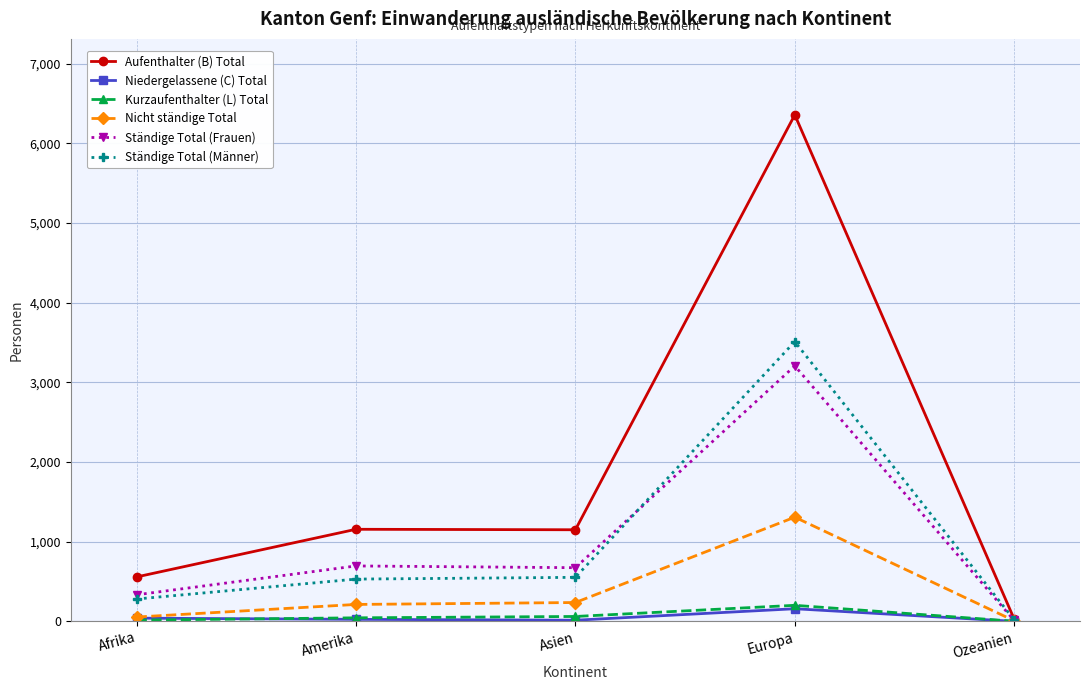

What is the spread (max minus min) of values at Afrika?

542